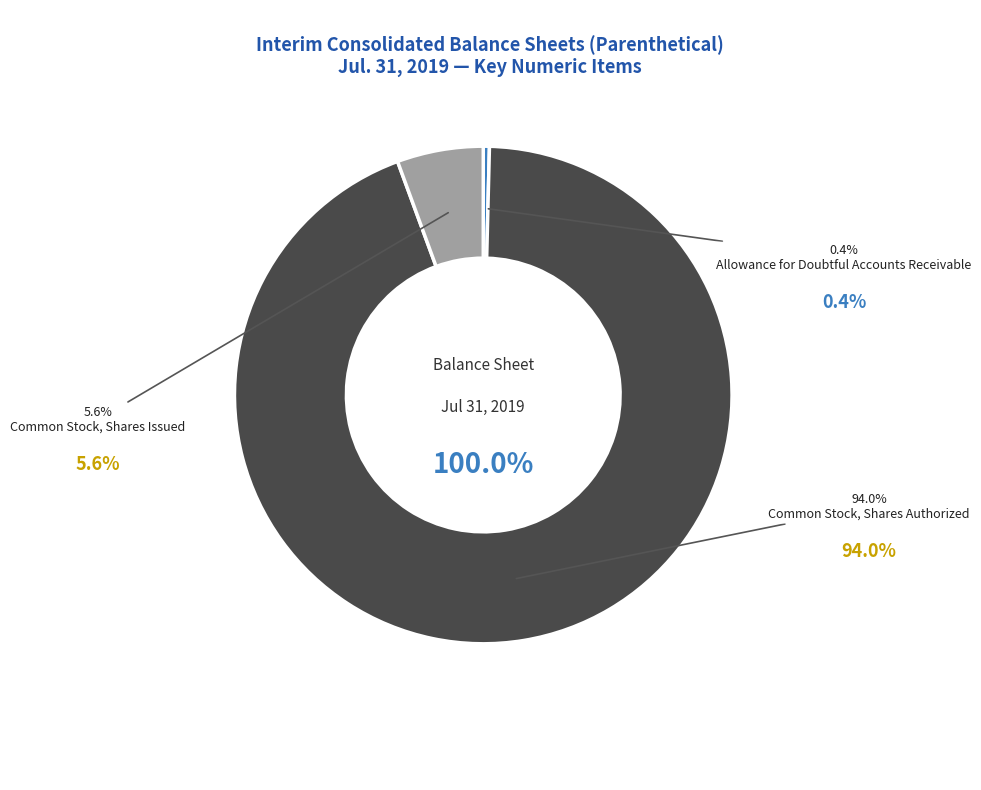

Which category has the smallest portion of the pie?

Allowance for Doubtful Accounts Receivable